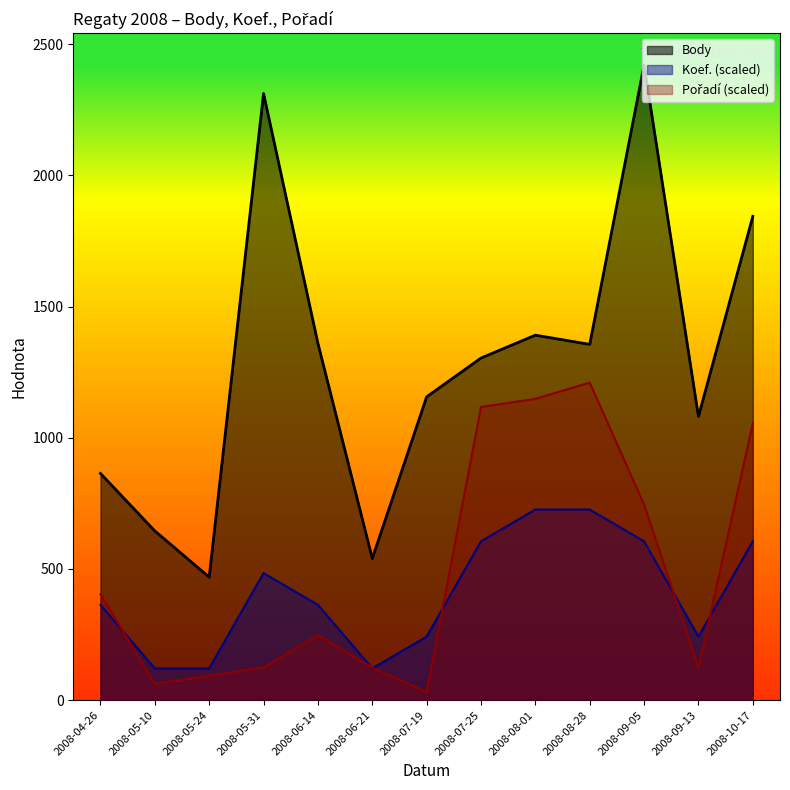

Reading left to right, transcribe all the data shown in this chart.

Body: 864.0	645.0	469.0	2312.0	1360.0	540.0	1156.0	1304.0	1391.0	1356.0	2421.0	1081.0	1844.0
Koef.: 363.1	121.0	121.0	484.2	363.1	121.0	242.1	605.2	726.3	726.3	605.2	242.1	605.2
Pořadí: 403.5	62.1	93.1	124.2	248.3	124.2	31.0	1117.4	1148.4	1210.5	744.9	124.2	1055.3